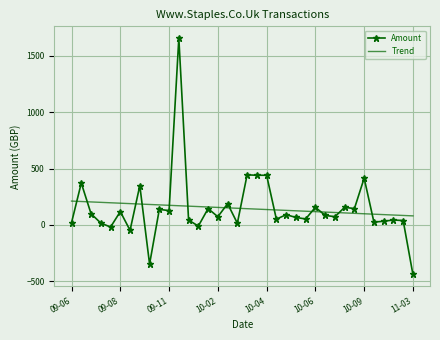

Rank the series by their maximum value, from highest to lowest.

Amount, Trend